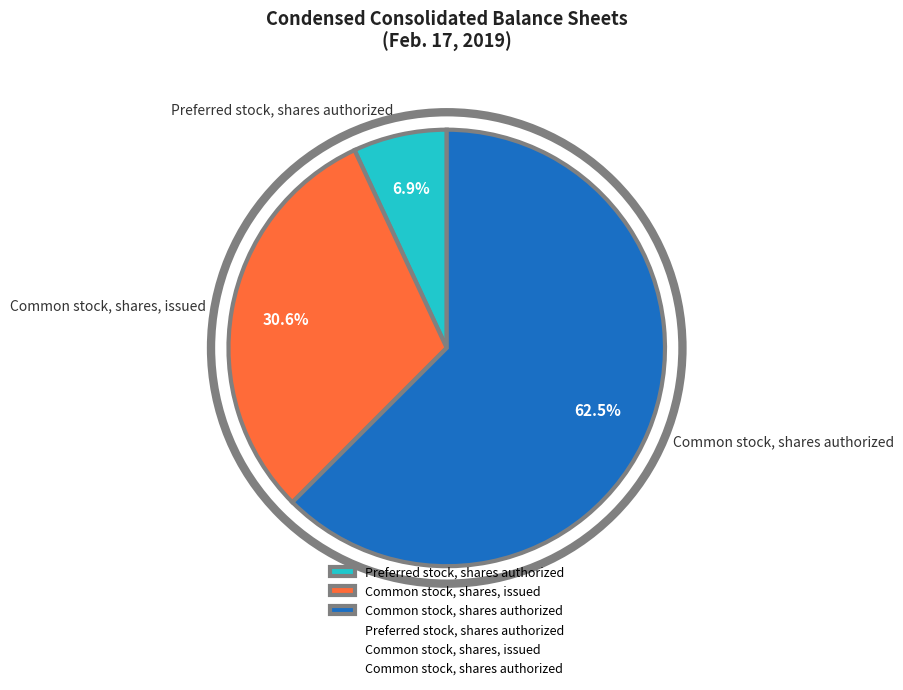

What percentage is the Common stock, shares, issued slice, to the nearest percent?

31%